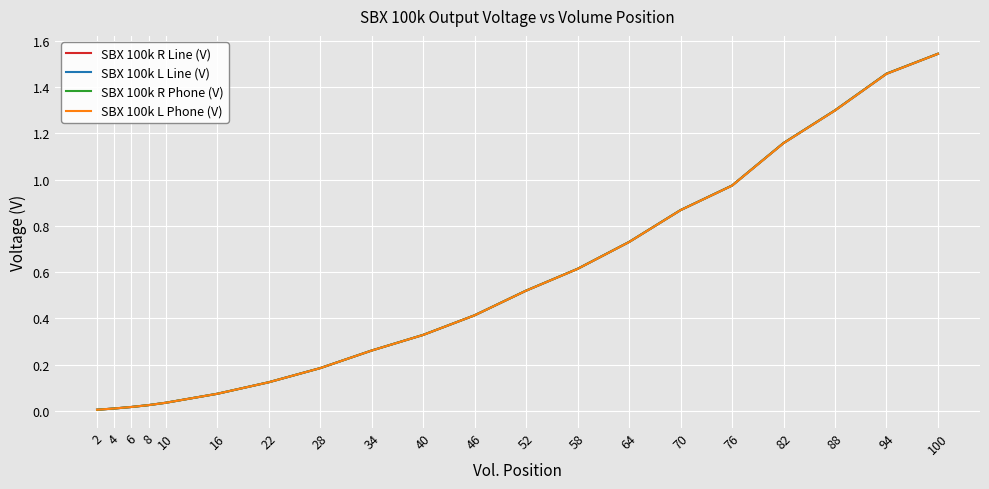

At which label does SBX 100k R Phone (V) reach its peak?

100